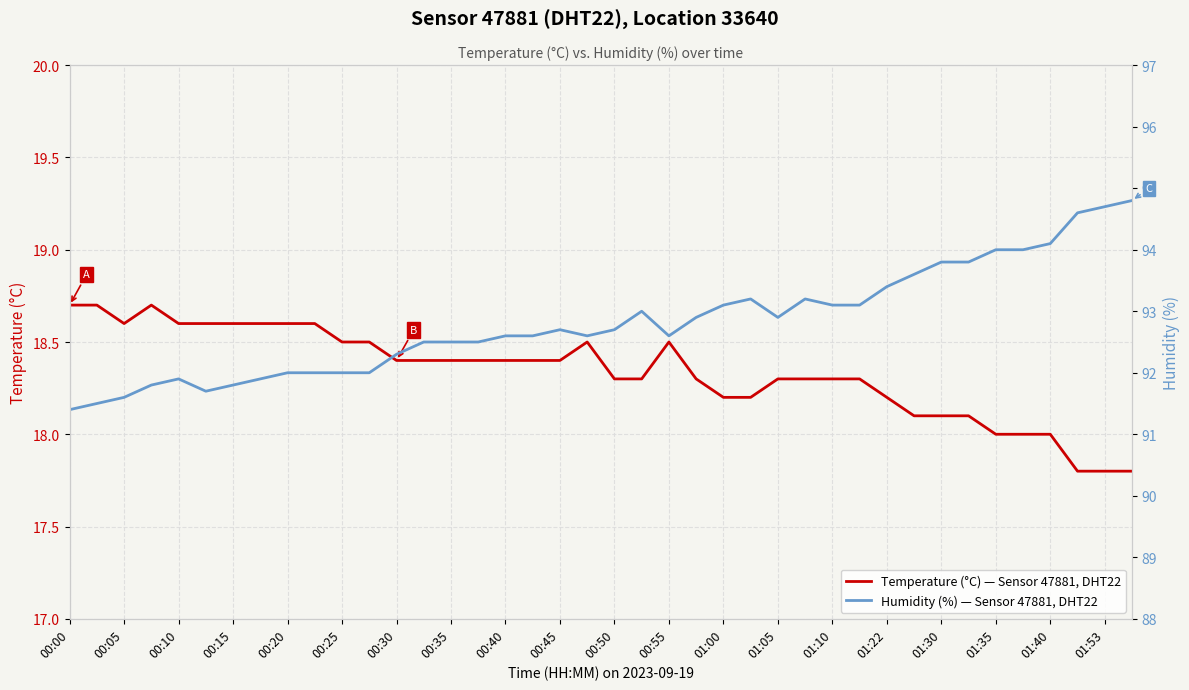

What is the lowest value of the Temperature (°C) — Sensor 47881, DHT22 series?

17.8